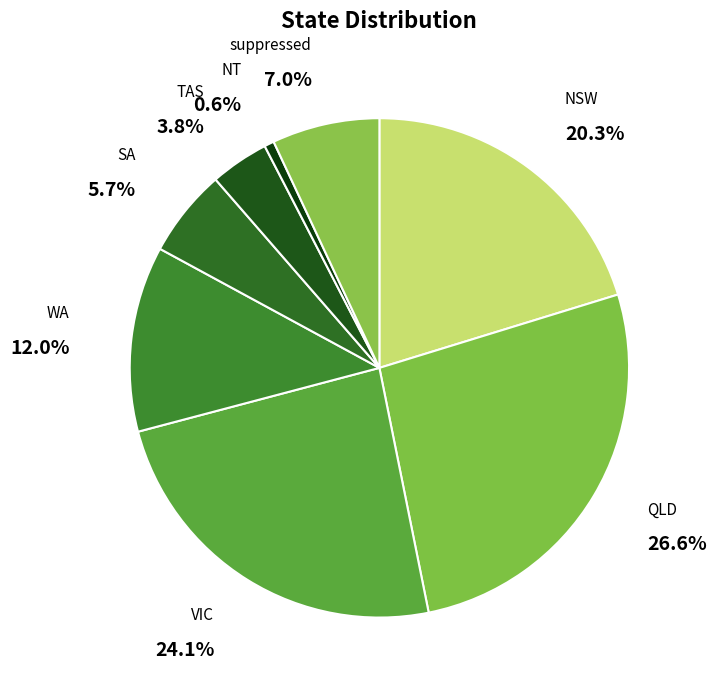

Between NSW and TAS, which is larger?

NSW